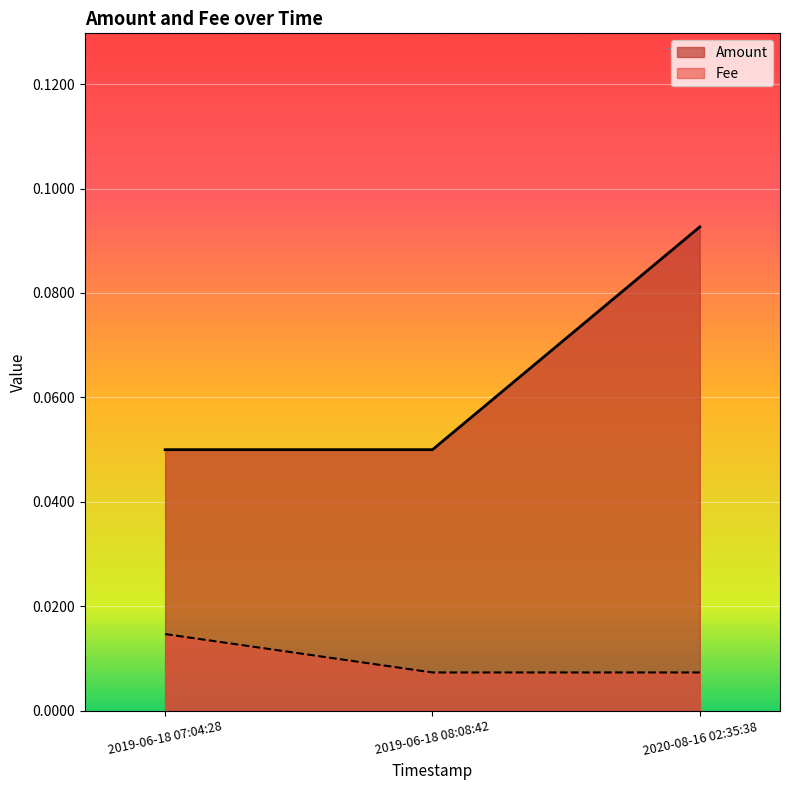

How many lines are shown in the chart?

2